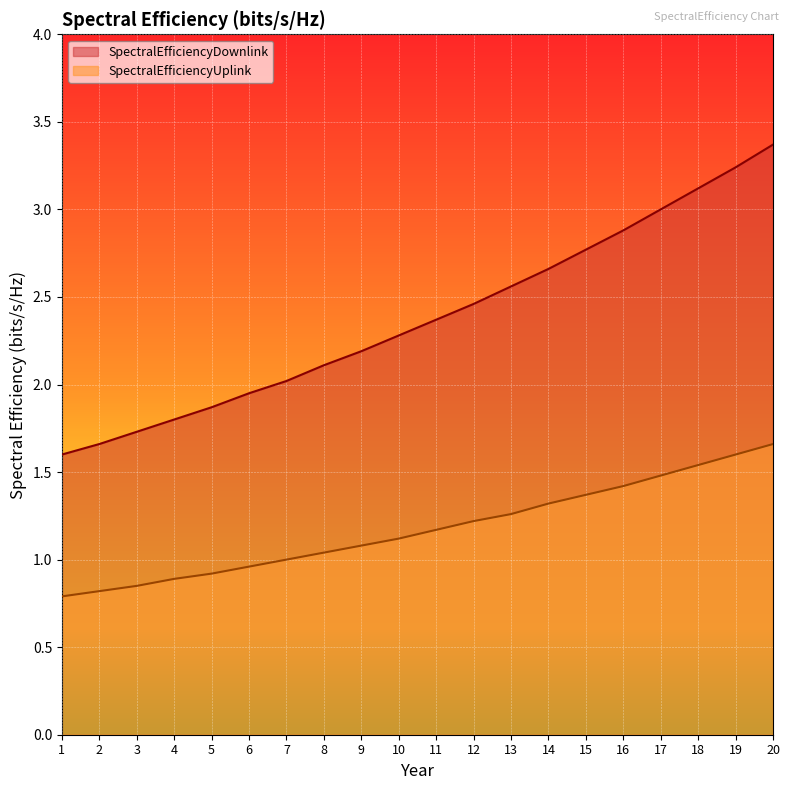

True or false: SpectralEfficiencyDownlink and SpectralEfficiencyUplink intersect in this chart.

False